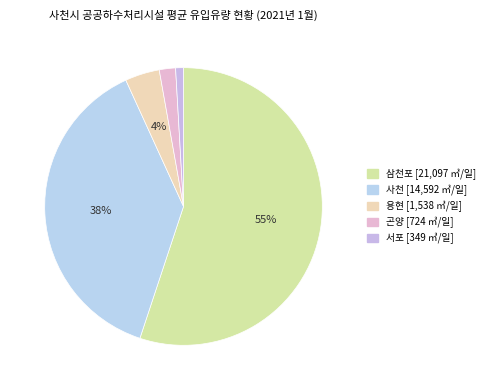

What is the smallest slice in the pie chart?

서포